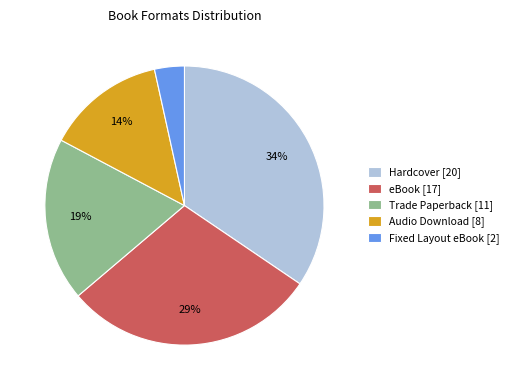

Approximately how many times larger is the value at Audio Download [8] compared to Trade Paperback [11]?

0.7